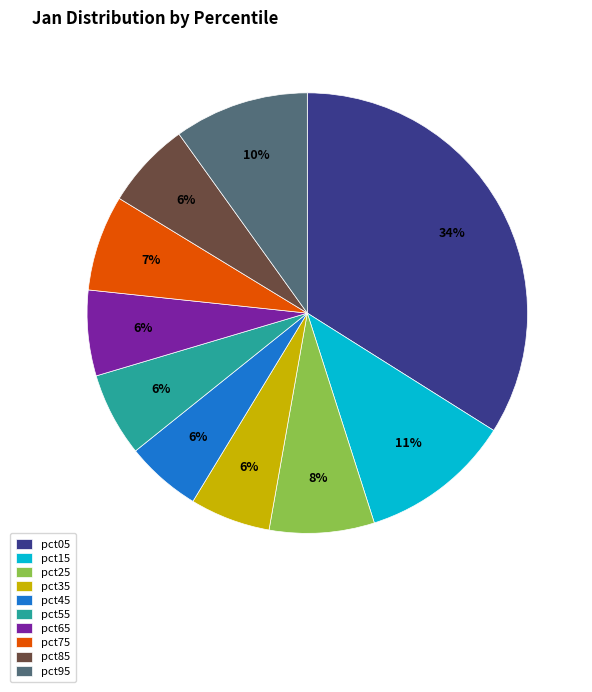

Is there any slice that represents more than half of the pie?

No